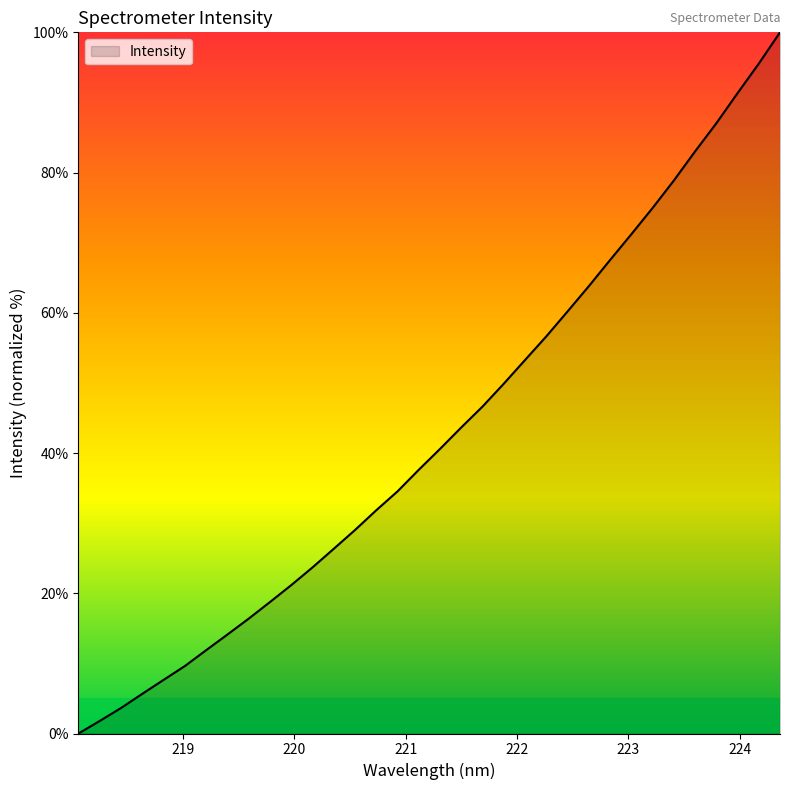

What is the maximum value shown in the chart?

100.0